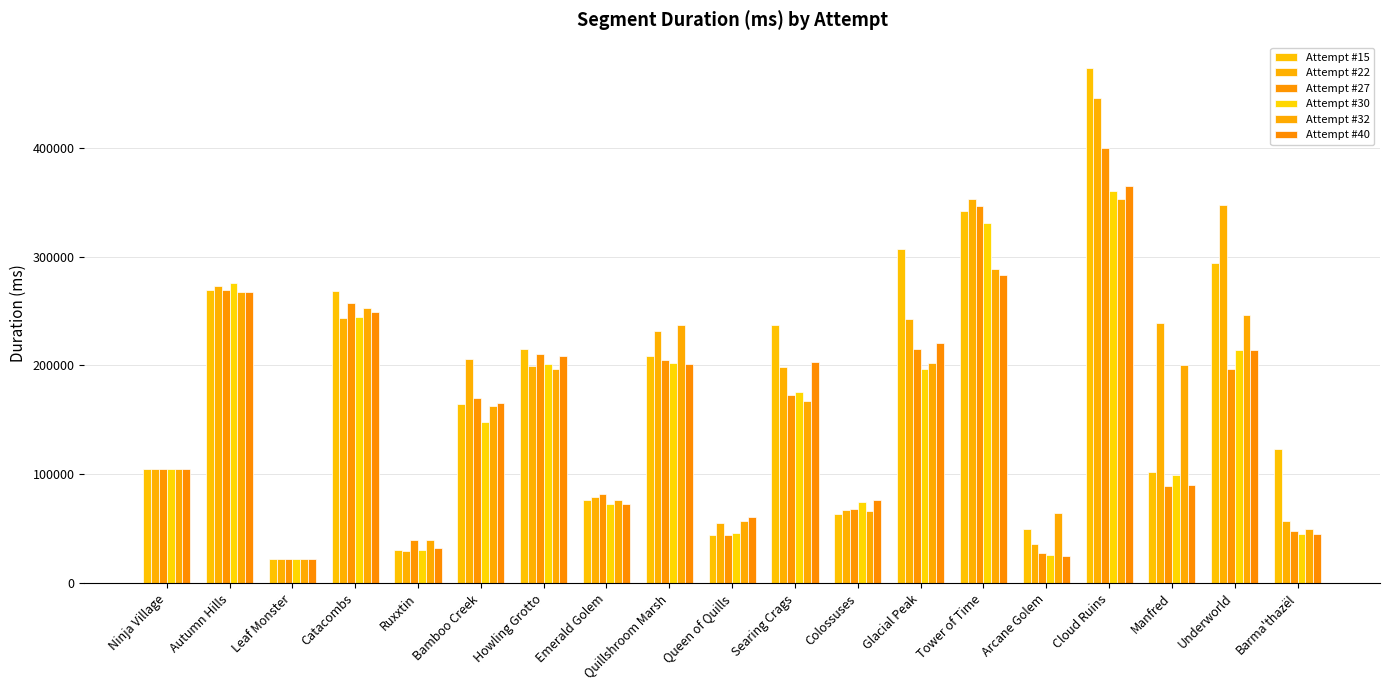

Where is Attempt #15 nearest to the value 247447?

Searing Crags